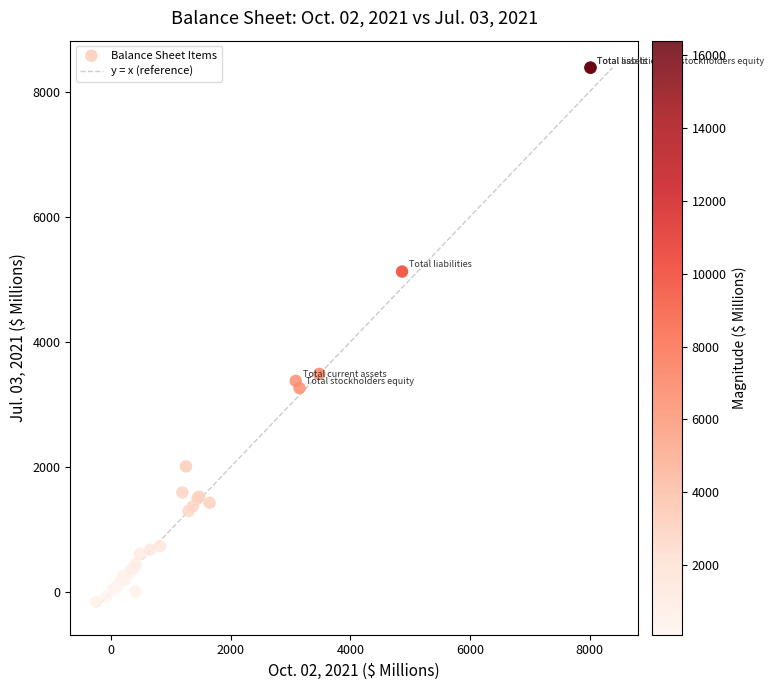

What Y value in the scatter plot is closest to 4111?

3487.0